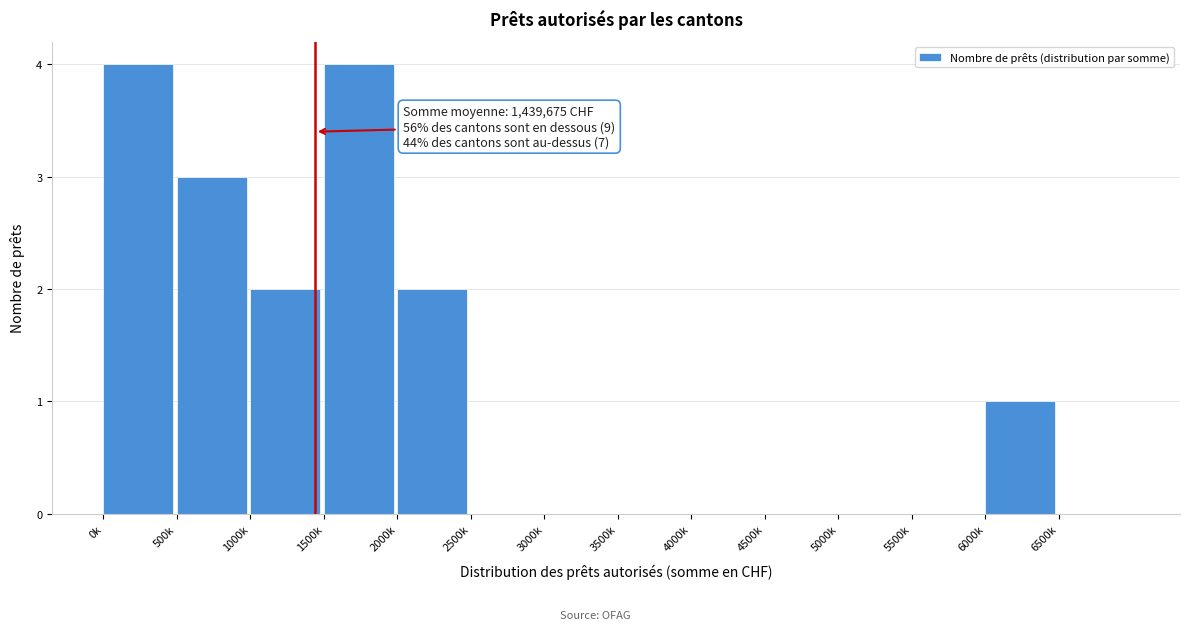

Reading left to right, what are all the values shown in this chart?

0k=4	500k=3	1000k=2	1500k=4	2000k=2	2500k=0	3000k=0	3500k=0	4000k=0	4500k=0	5000k=0	5500k=0	6000k=1	6500k=0